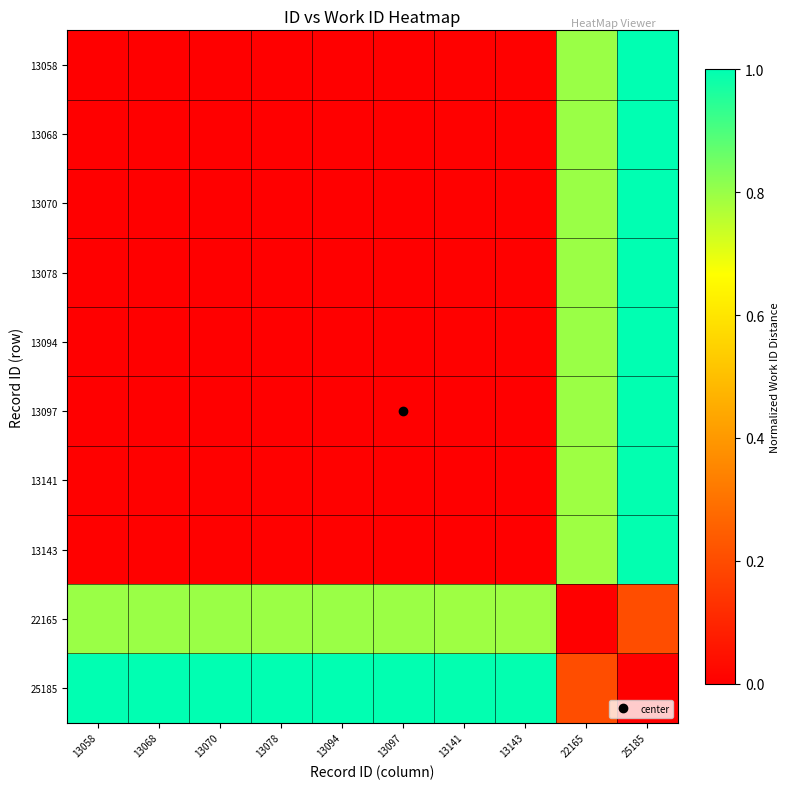

Rank the series at 13078 from lowest to highest value.

13078, 13058, 13068, 13094, 13070, 13097, 13141, 13143, 22165, 25185